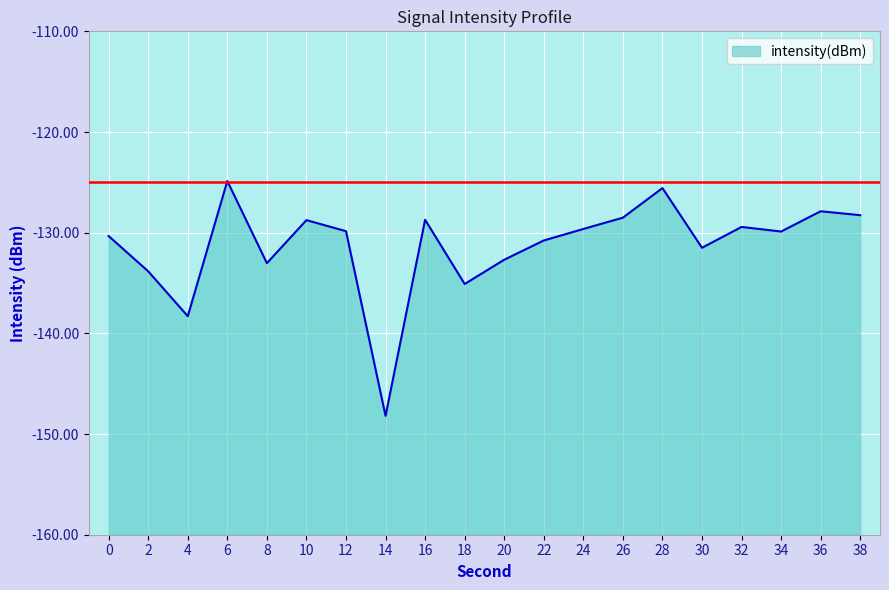

Rank the categories by value from highest to lowest.

6, 28, 36, 38, 26, 16, 10, 32, 24, 12, 34, 0, 22, 30, 20, 8, 2, 18, 4, 14